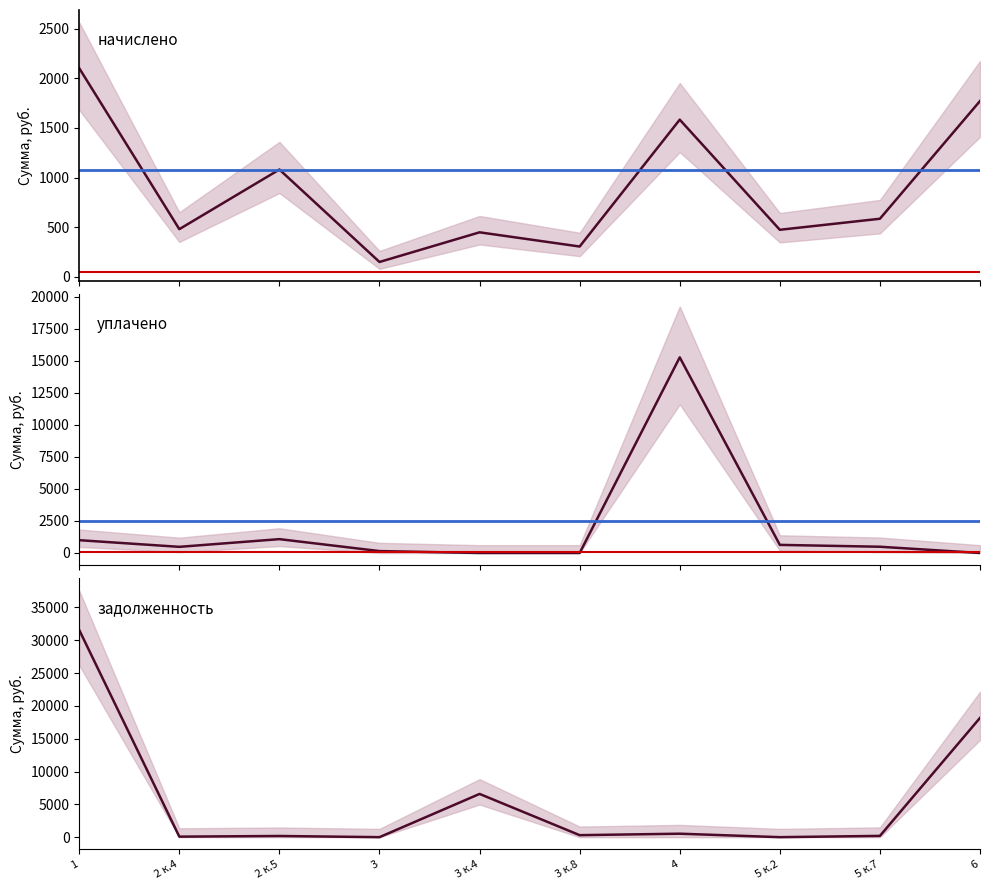

What is the label of the 3rd point from the right?

5 к.2